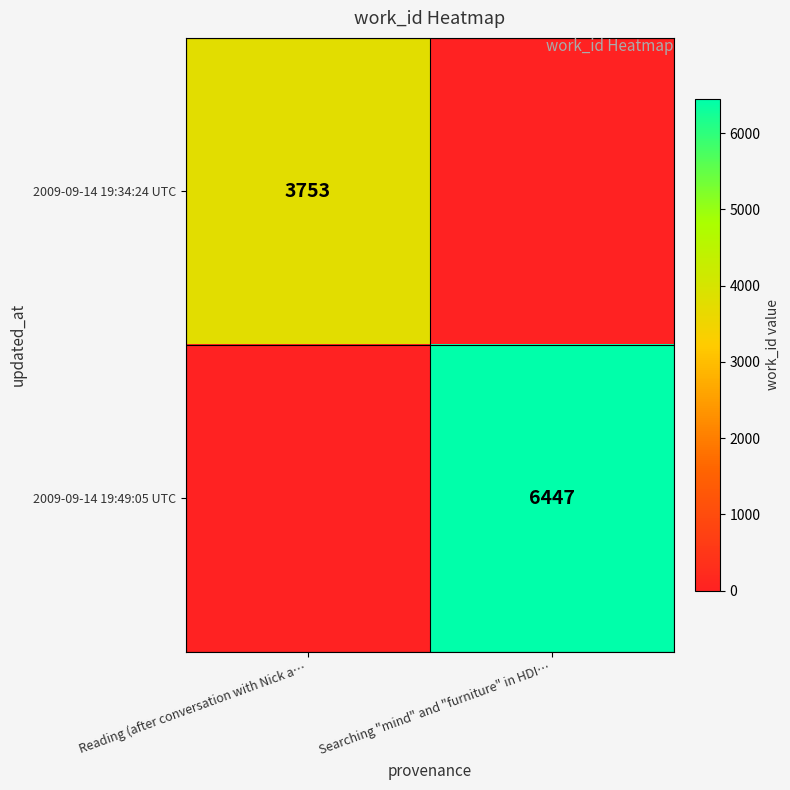

The 2009-09-14 19:49:05 UTC series shows 9003 at Searching "mind" and "furniture" in HDI…. True or false?

False